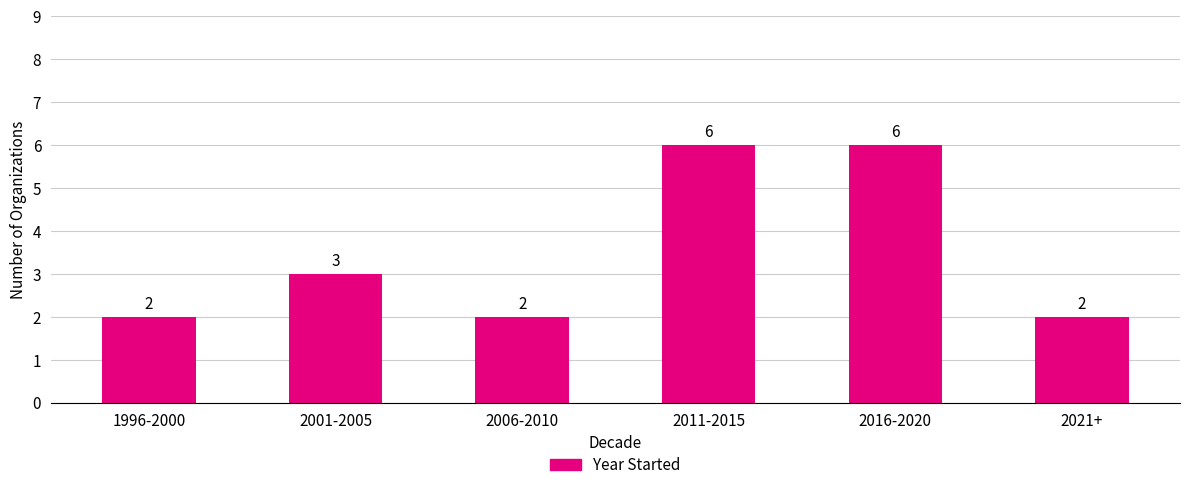

What is the change in value from 2006-2010 to 2011-2015?

+4